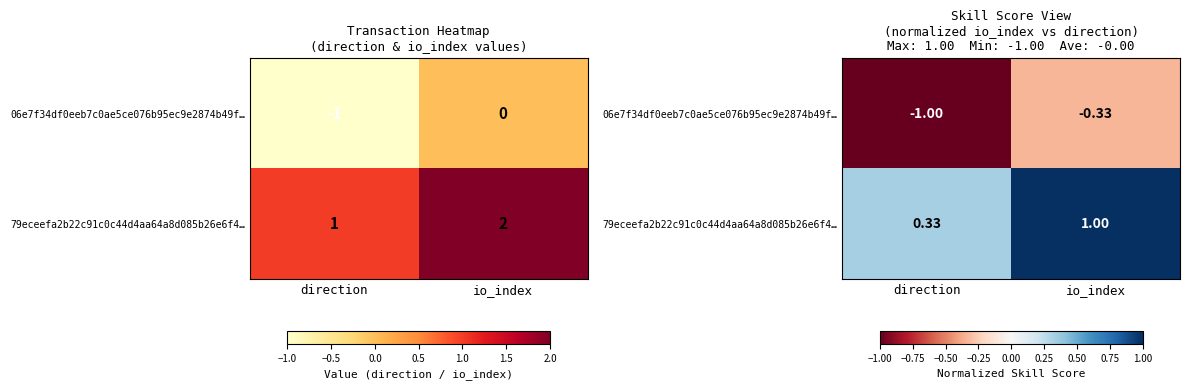

How many distinct data groups are displayed?

2